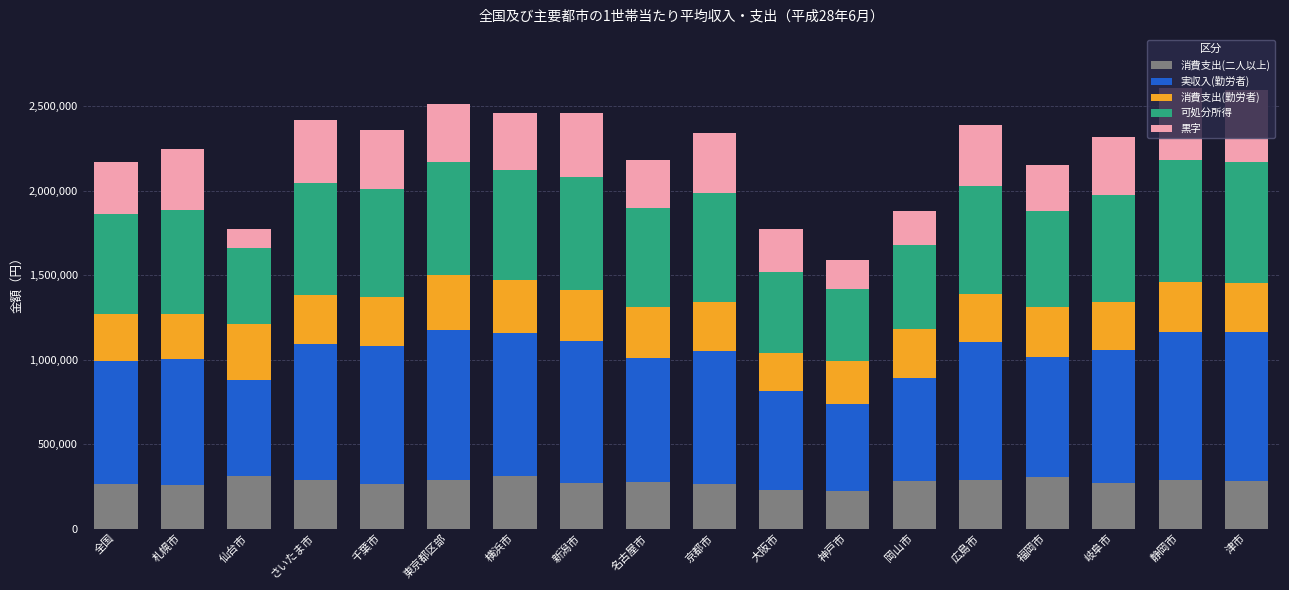

What is the difference between the maximum and second lowest values in the 消費支出(二人以上) series?

78841